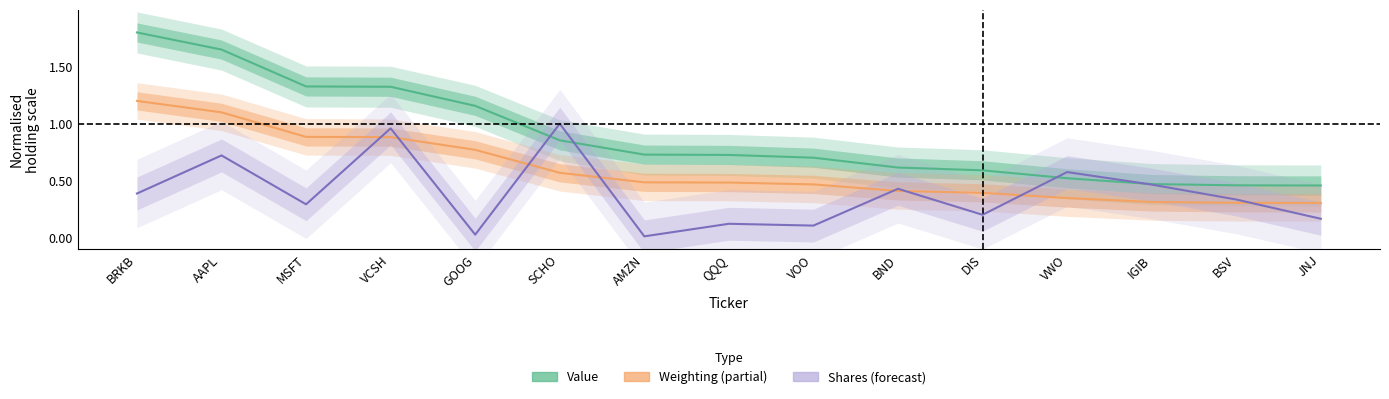

At which label does Value (normalized) reach its minimum?

JNJ